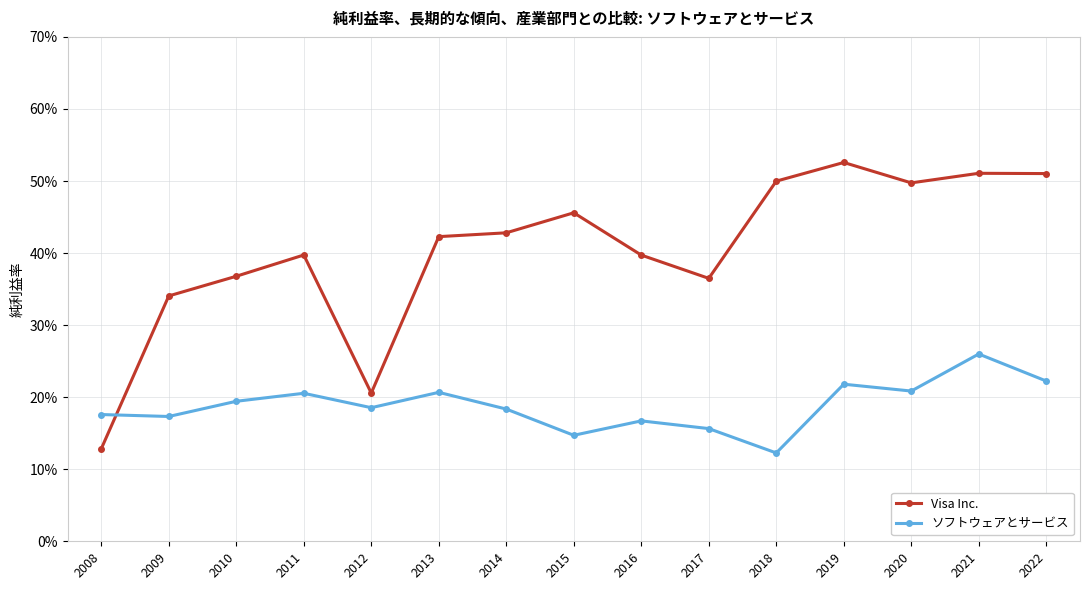

What are all the series names shown in the legend?

Visa Inc., ソフトウェアとサービス